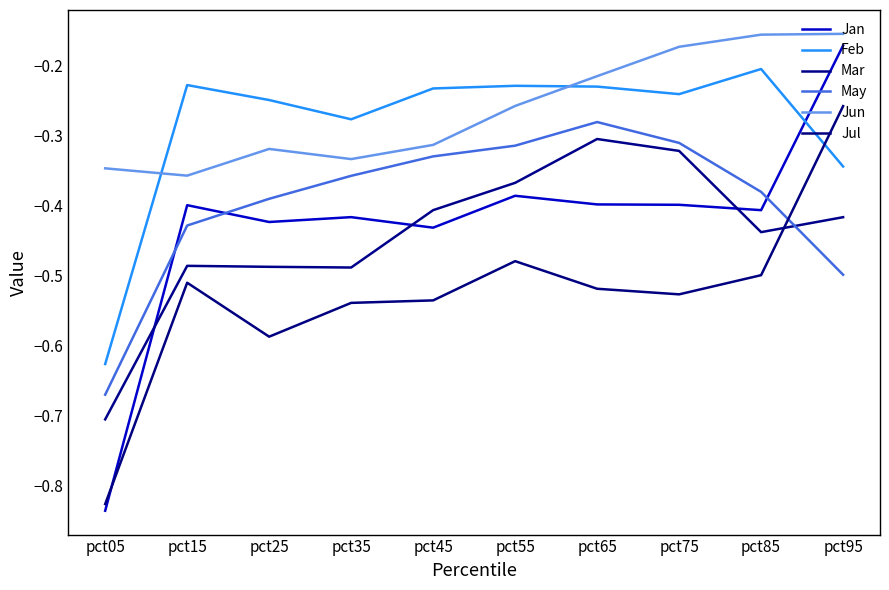

True or false: Mar has more than 2 points higher than both neighbors.

False